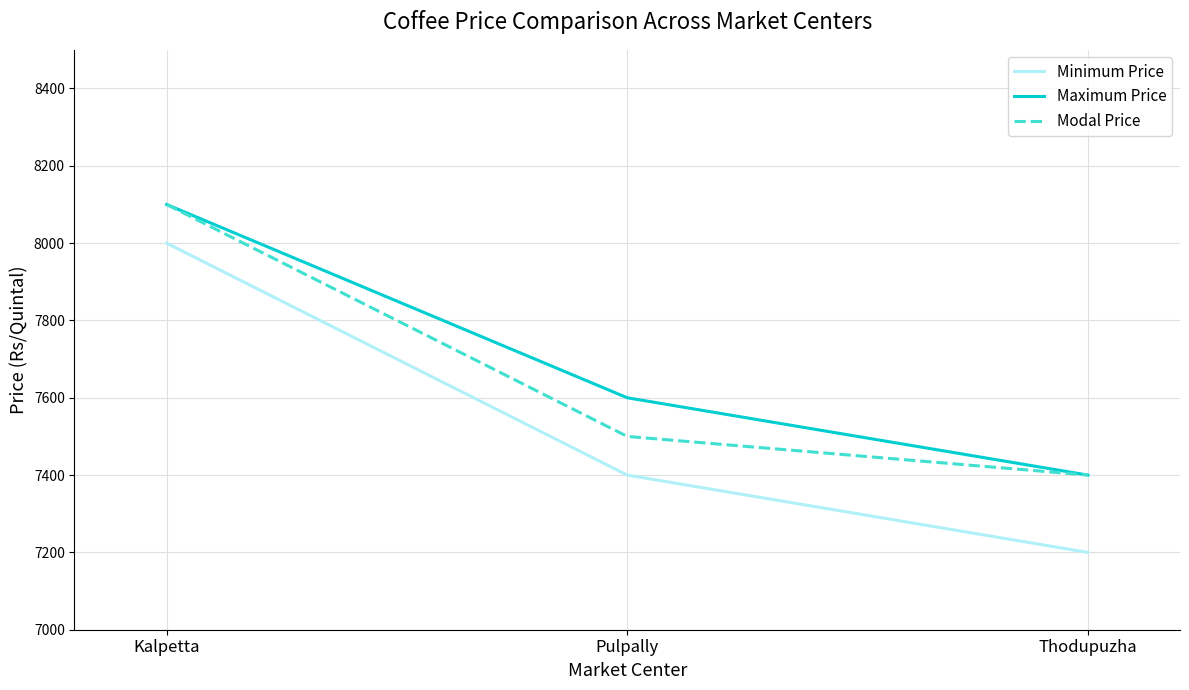

What is the difference between the highest and lowest values at Thodupuzha?

200